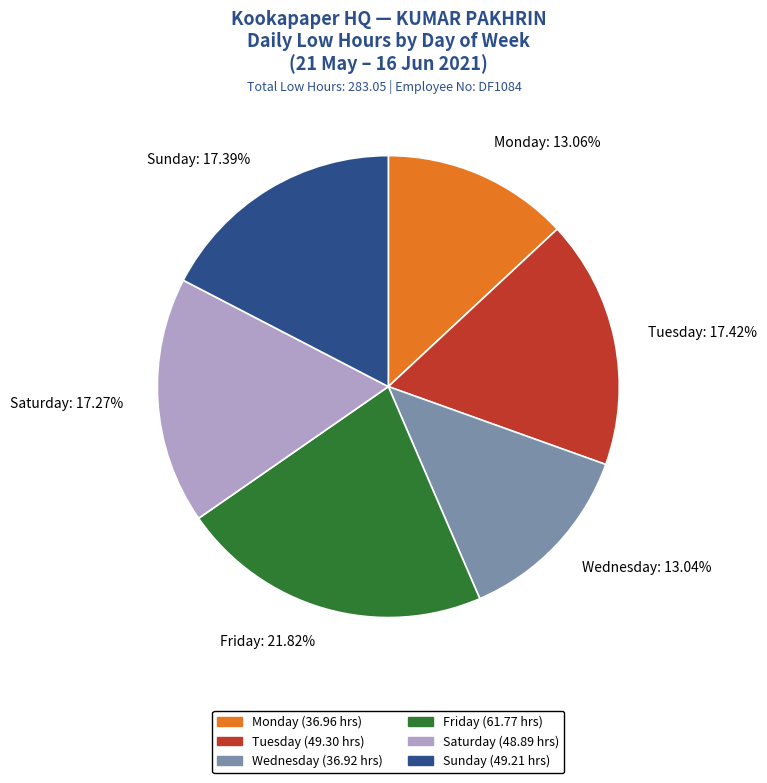

Is there any slice that represents more than half of the pie?

No